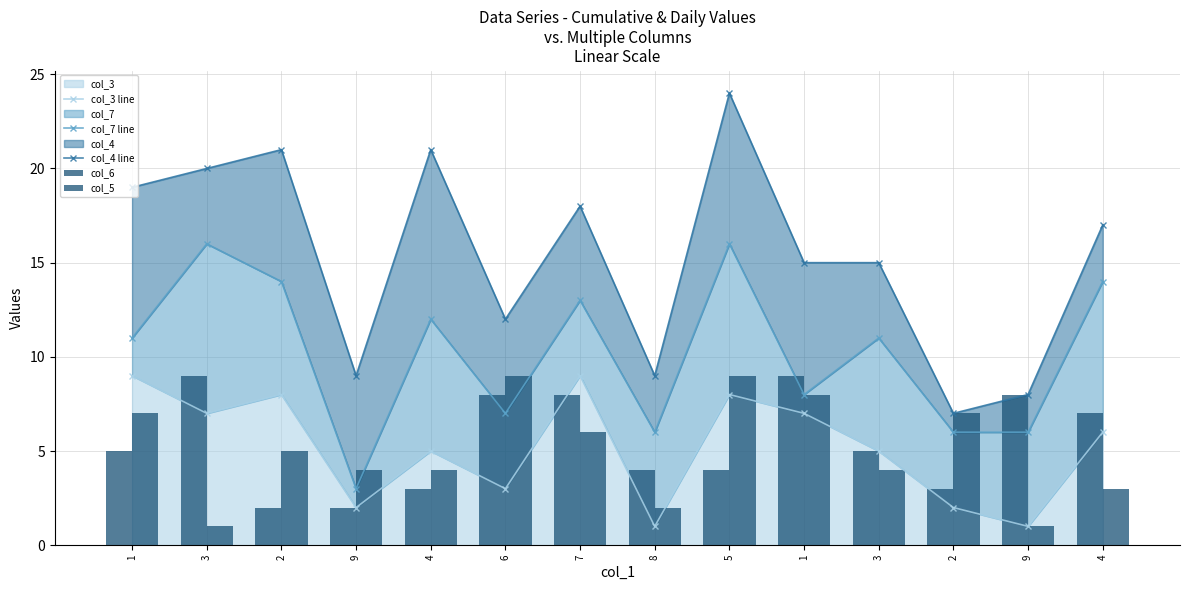

Rank the series by their maximum value, from highest to lowest.

col_4 line, col_7 line, col_3 line, col_6, col_5